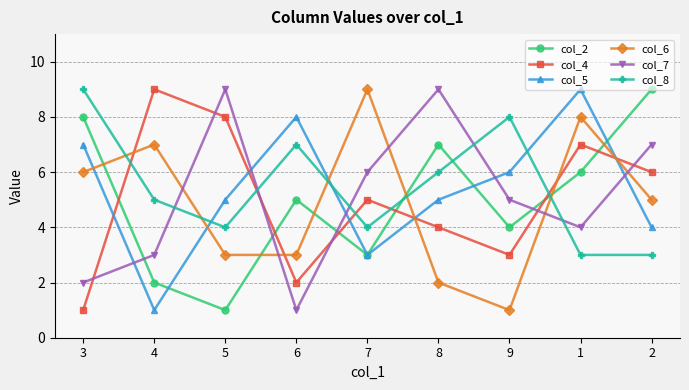

True or false: col_8 has more than 2 interior local peaks.

False